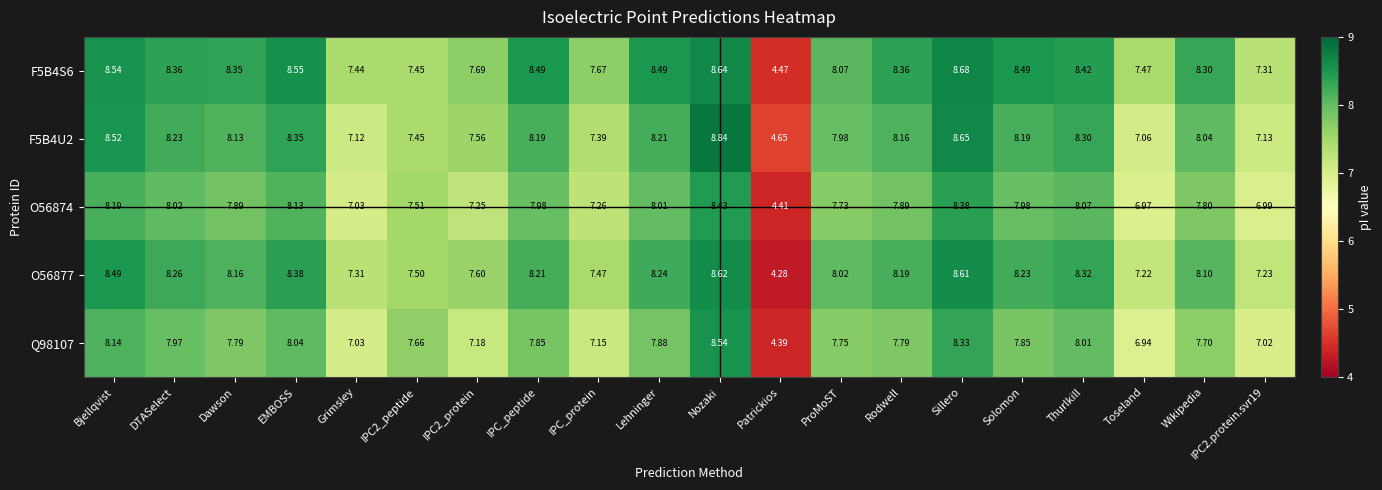

Is the value of F5B4S6 at ProMoST greater than the value of Q98107 at Sillero?

No